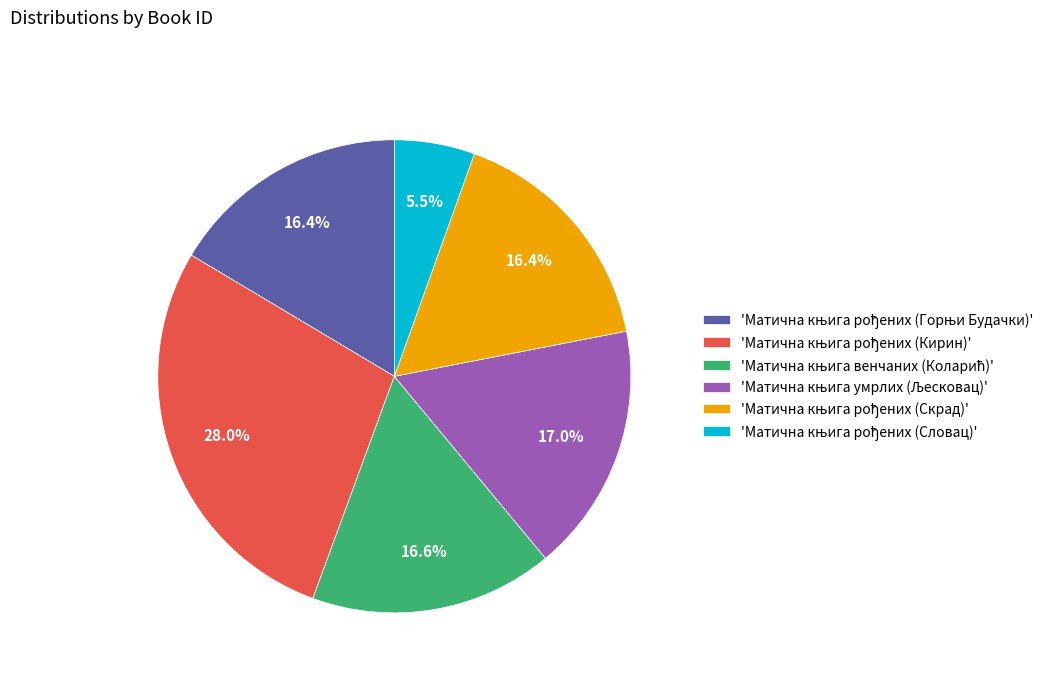

Is there a majority slice in this chart?

No